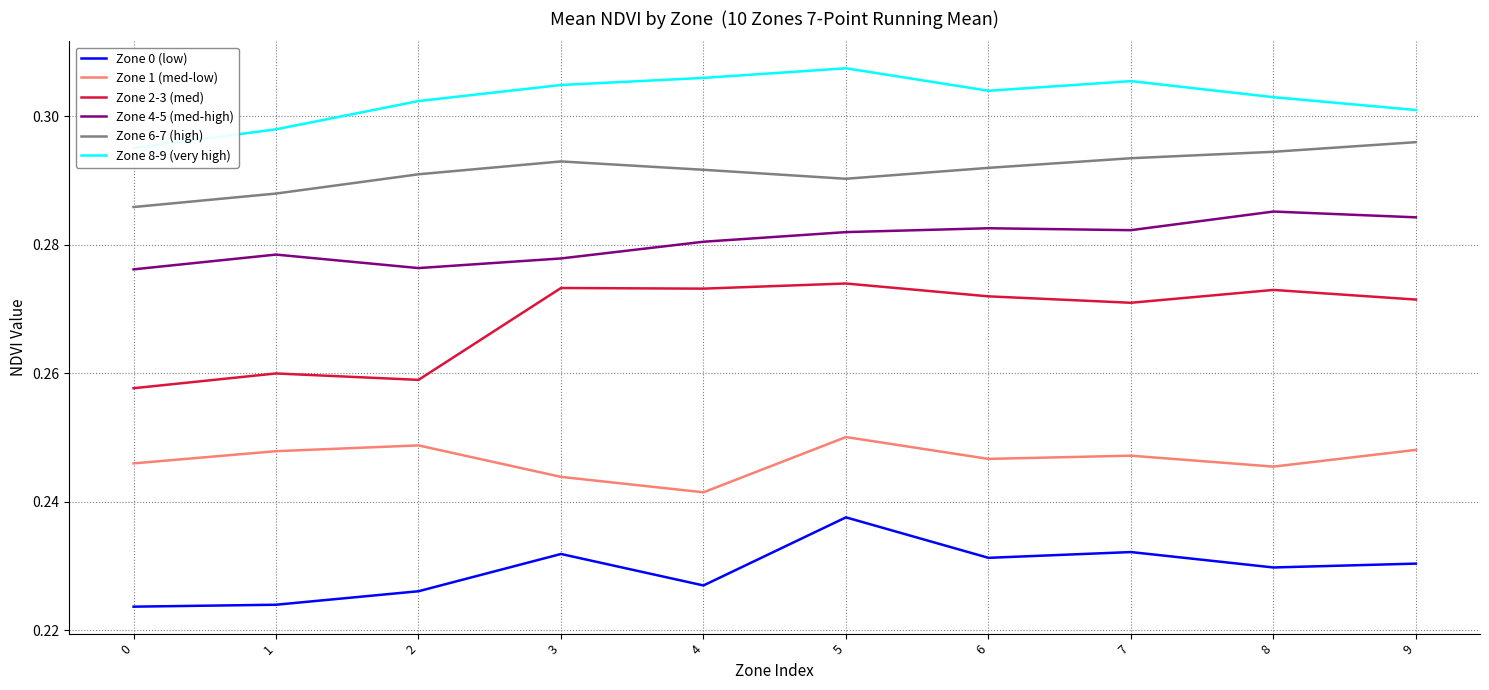

True or false: Zone 4-5 (med-high) and Zone 1 (med-low) cross at least once.

False